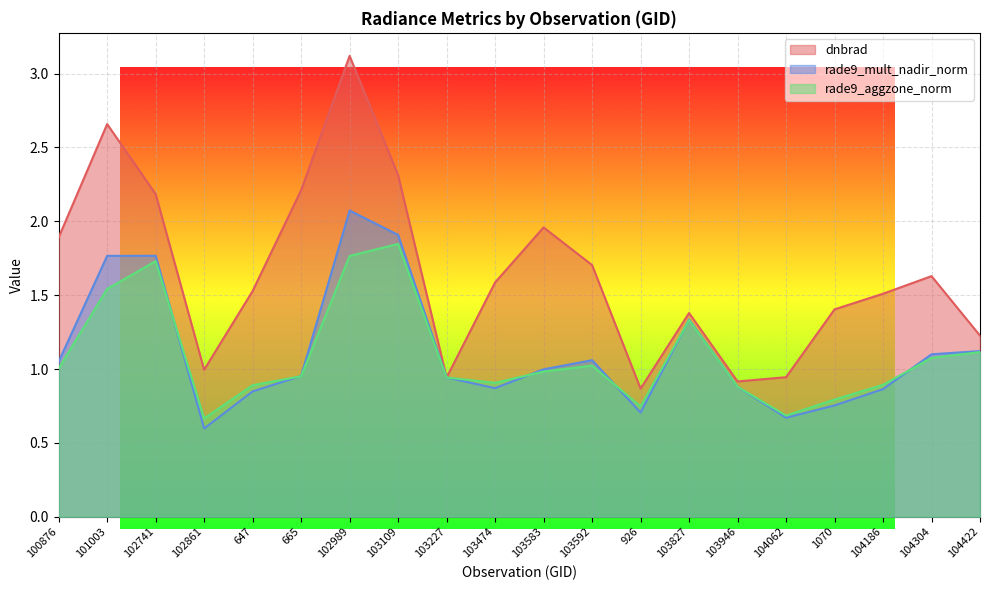

What are all the series names shown in the legend?

dnbrad, rade9_mult_nadir_norm, rade9_aggzone_norm